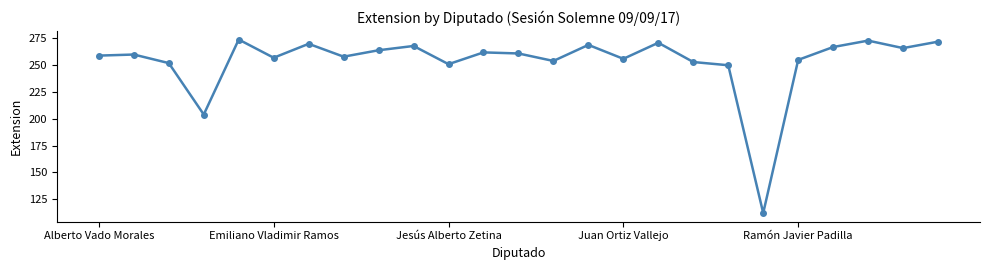

What is the average value?

254